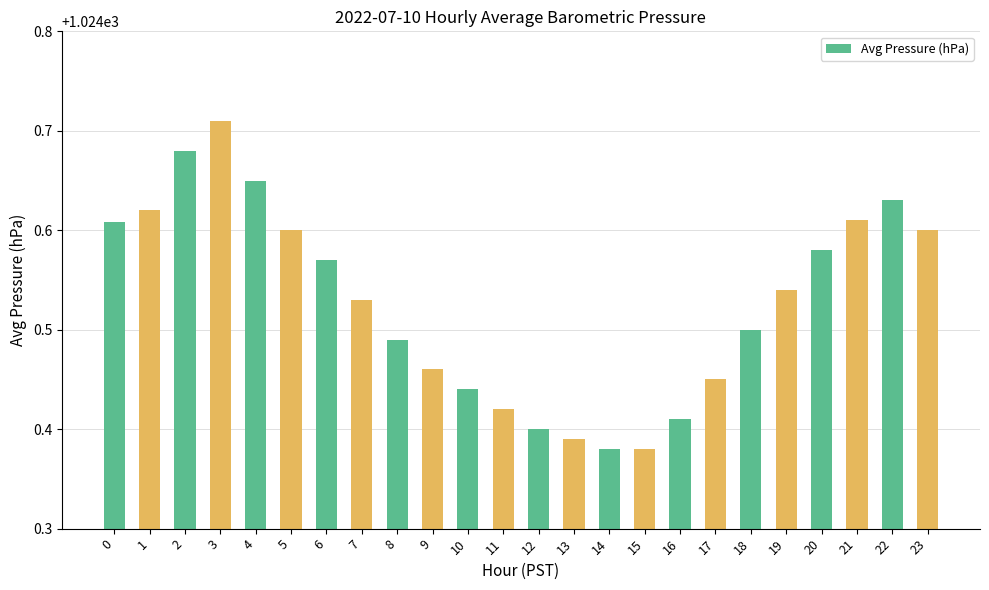

Between 11 and 10, which is larger?

10